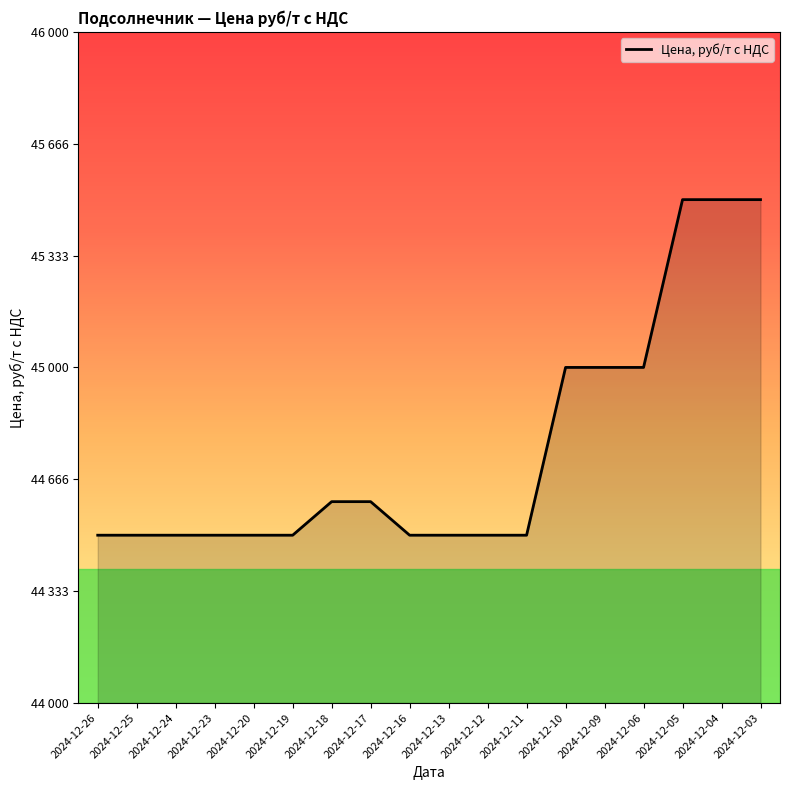

Where is the data nearest to the value 45000?

2024-12-10